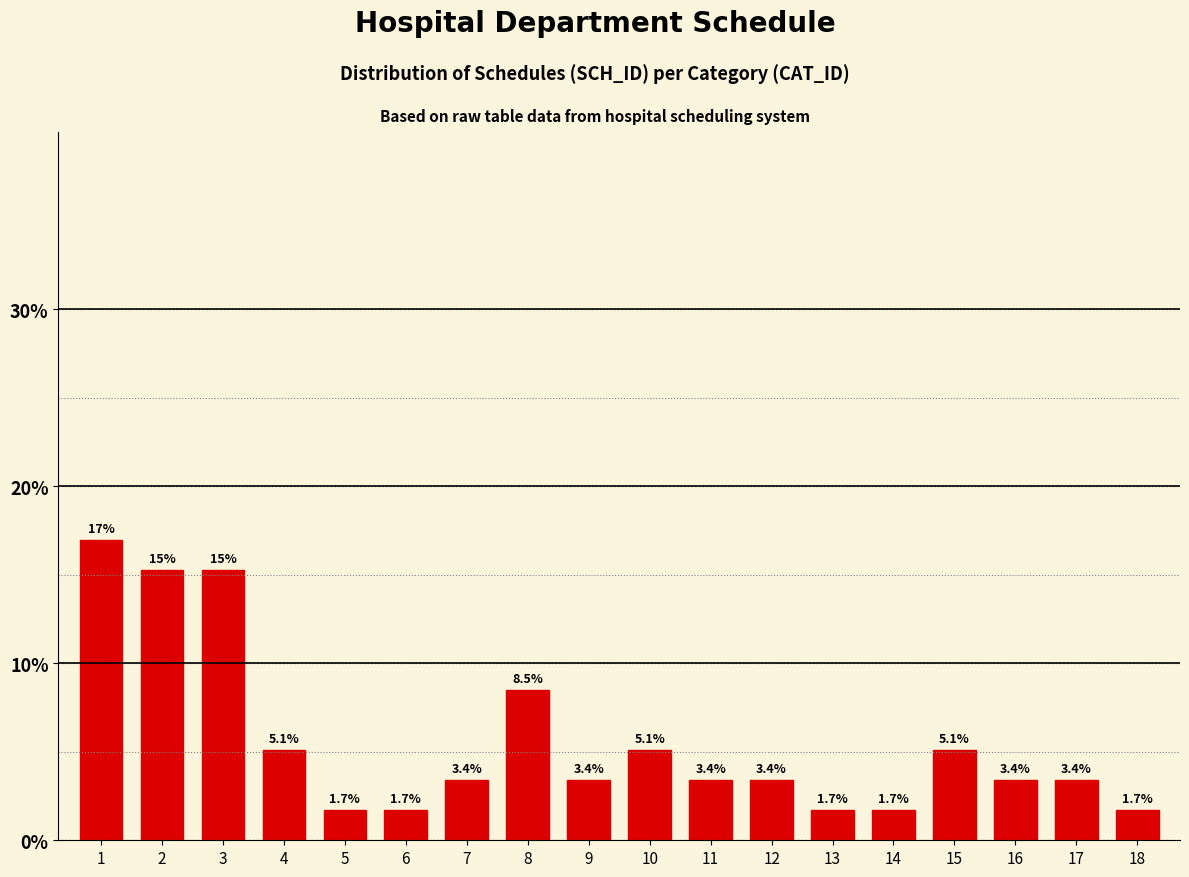

Reading right to left, what are all the values shown in this chart?

1.7	3.4	3.4	5.1	1.7	1.7	3.4	3.4	5.1	3.4	8.5	3.4	1.7	1.7	5.1	15.3	15.3	16.9